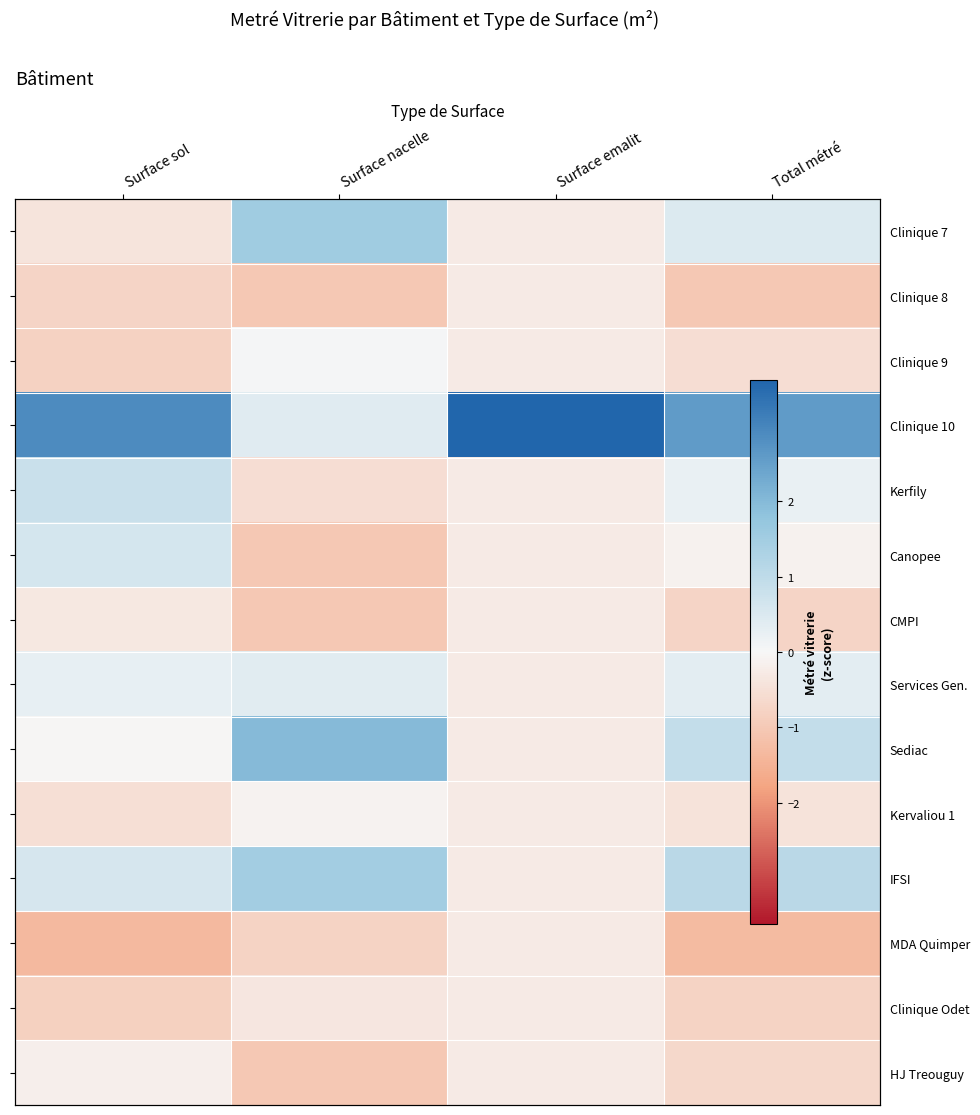

What is the approximate value of Services Gen. at Surface nacelle?

0.4